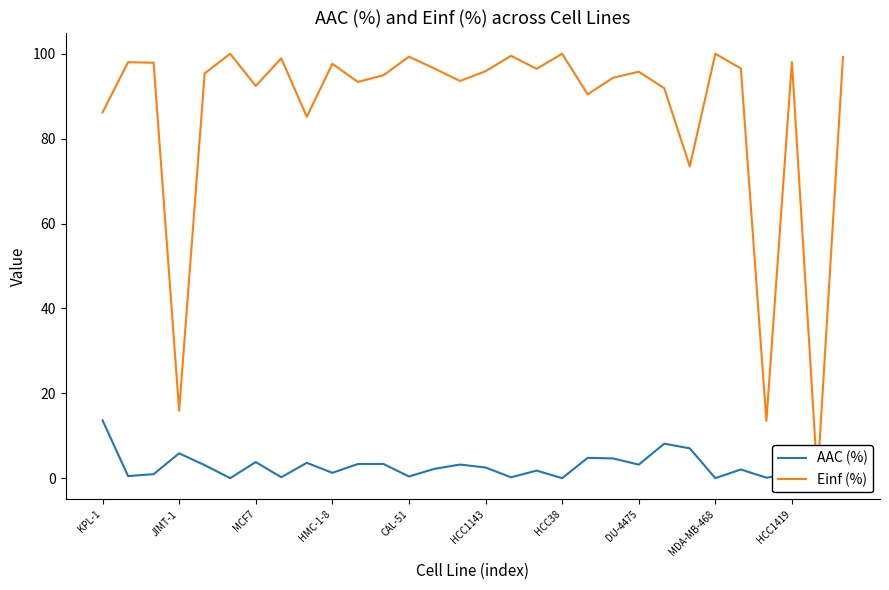

What is the highest value of the AAC (%) series?

13.6